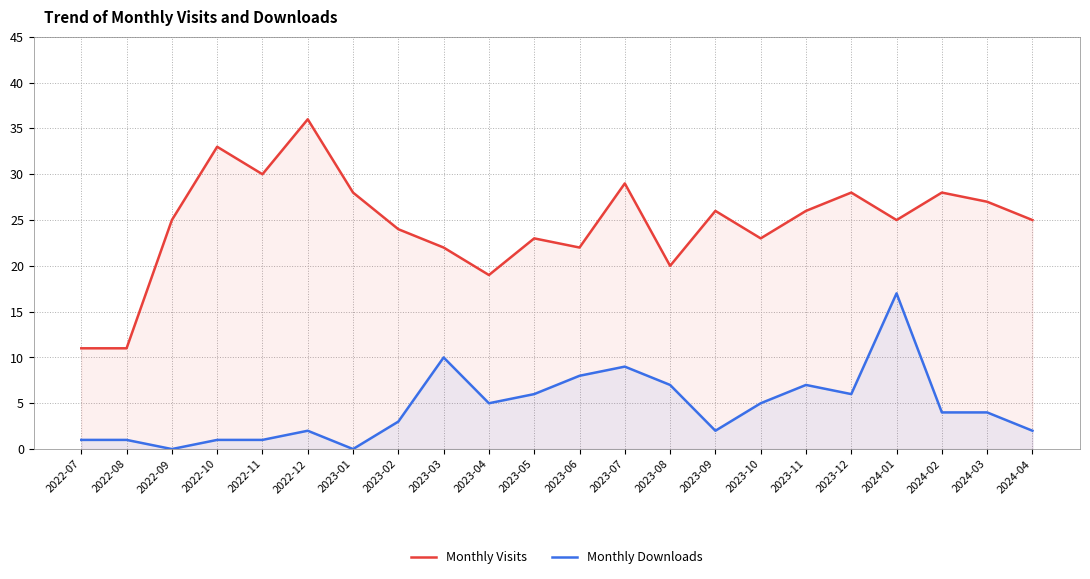

At which category is the sum across all series the highest?

2024-01